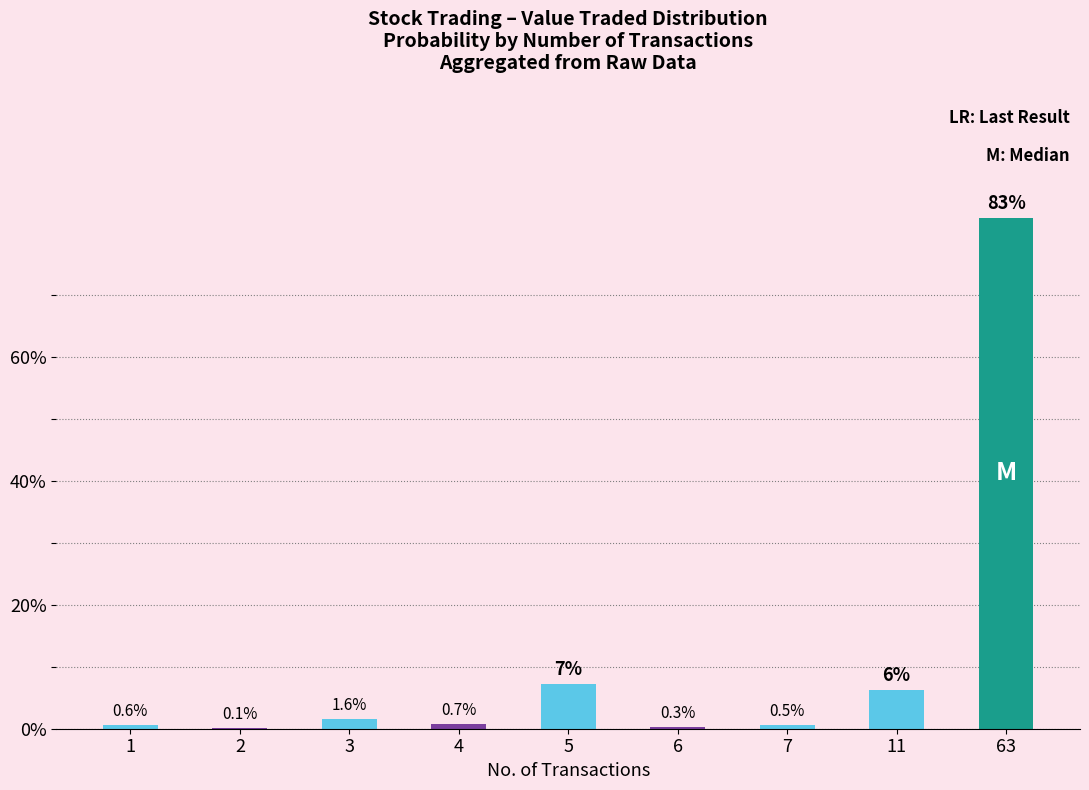

What is the change in value from 2 to 4?

+0.7